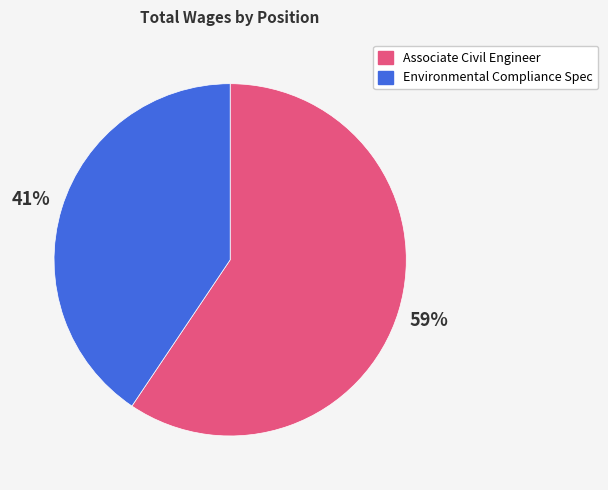

Between Associate Civil Engineer and Environmental Compliance Spec, which is larger?

Associate Civil Engineer